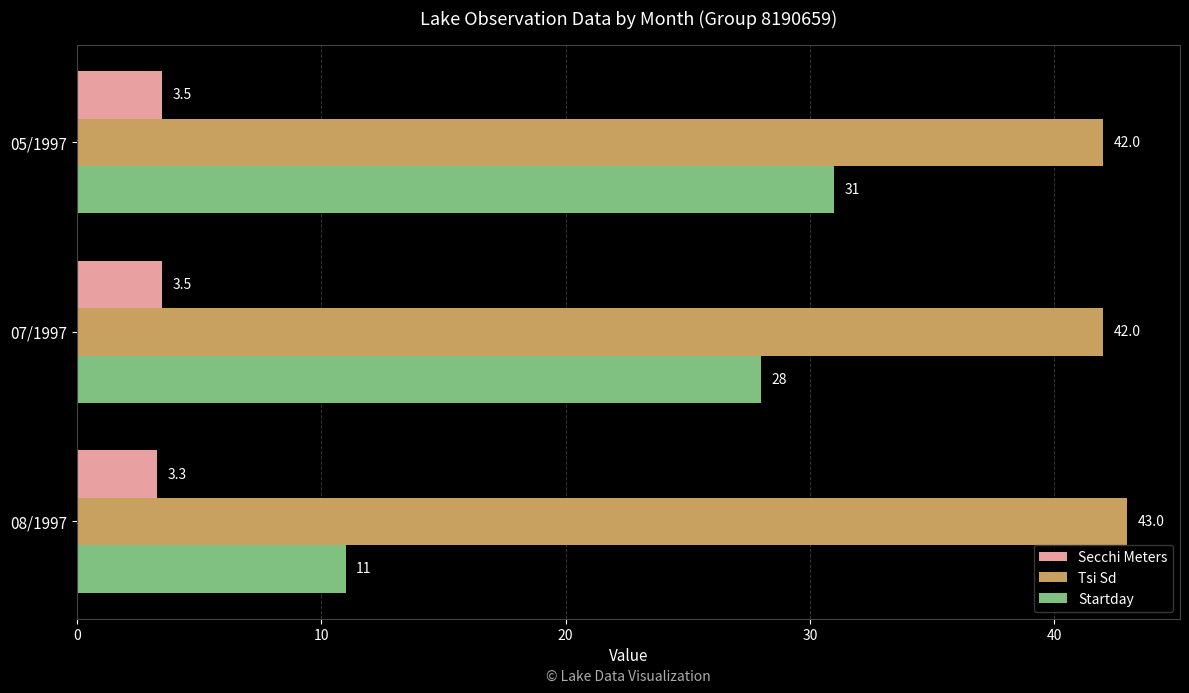

What is the spread (max minus min) of values at 08/1997?

39.7